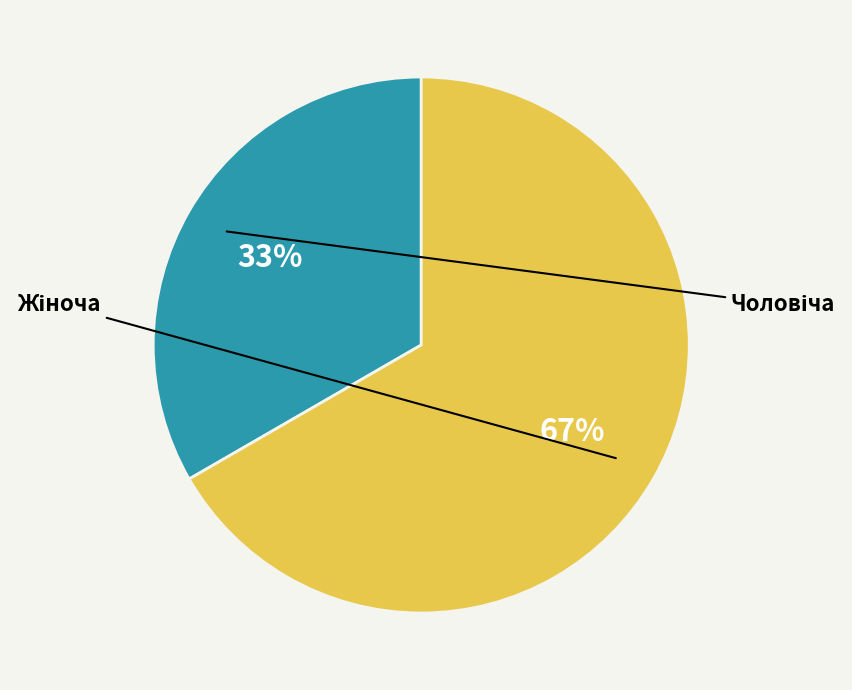

What portion of the pie excludes Чоловіча?

66.7%